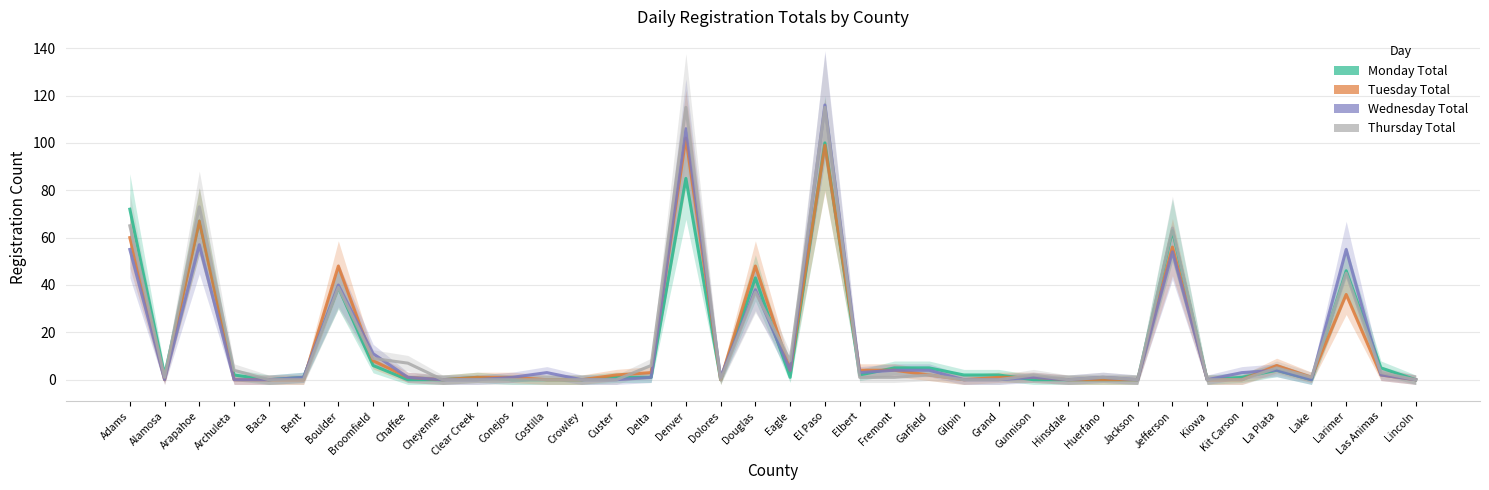

Reading left to right, what are all the values shown in this chart?

Monday Total: 72	2	67	2	0	1	39	6	0	0	1	0	0	0	1	1	85	0	43	1	100	2	5	5	2	2	0	0	0	0	63	0	1	4	0	46	5	0
Tuesday Total: 60	0	67	0	0	0	48	8	1	0	1	1	0	0	2	3	102	0	48	4	99	4	4	2	0	1	1	0	0	0	56	0	0	6	1	36	2	0
Wednesday Total: 55	0	57	0	0	1	40	11	1	0	0	1	3	0	0	1	106	1	38	4	116	3	4	4	0	0	1	0	1	0	54	0	3	4	0	55	2	0
Thursday Total: 65	1	73	4	0	0	39	9	7	0	0	0	0	0	0	6	115	0	37	8	115	1	1	2	0	0	2	0	1	0	64	0	0	5	1	45	3	0